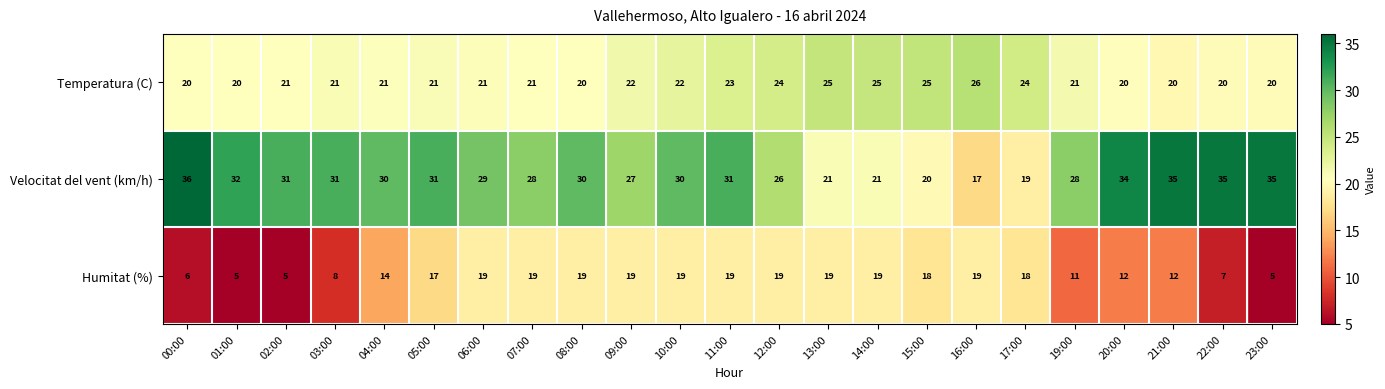

How many Temperatura (C) values are between 20 and 24?

19